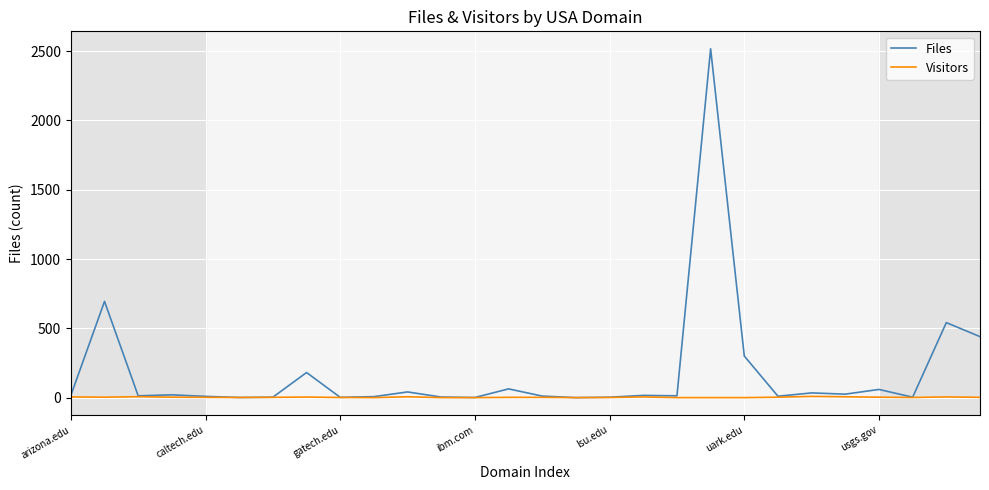

Rank the series by their maximum value, from highest to lowest.

Files, Visitors